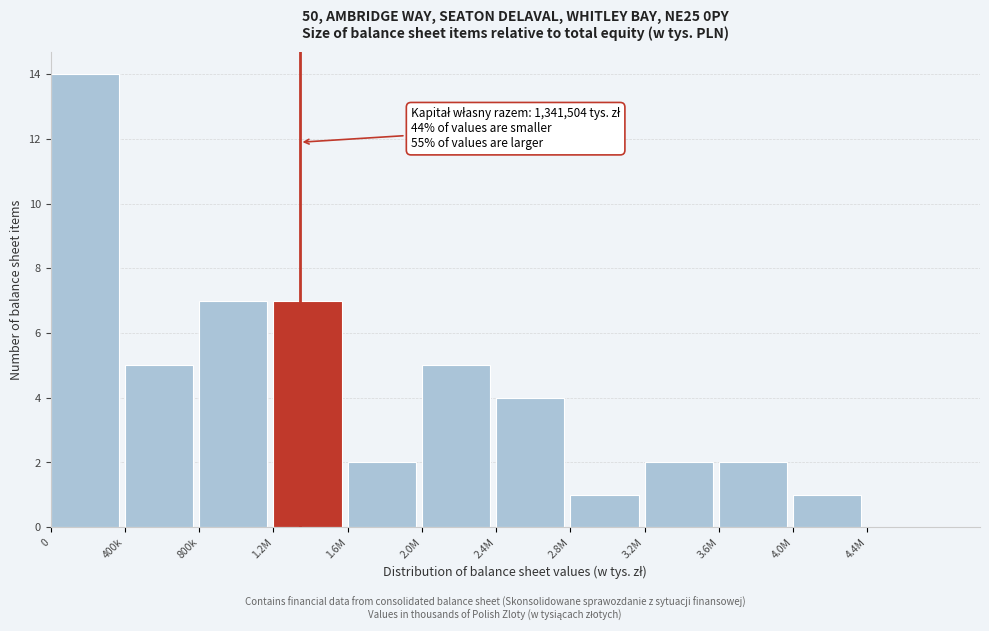

Reading left to right, transcribe all the data shown in this chart.

0=14	400k=5	800k=7	1.2M=7	1.6M=2	2.0M=5	2.4M=4	2.8M=1	3.2M=2	3.6M=2	4.0M=1	4.4M=0